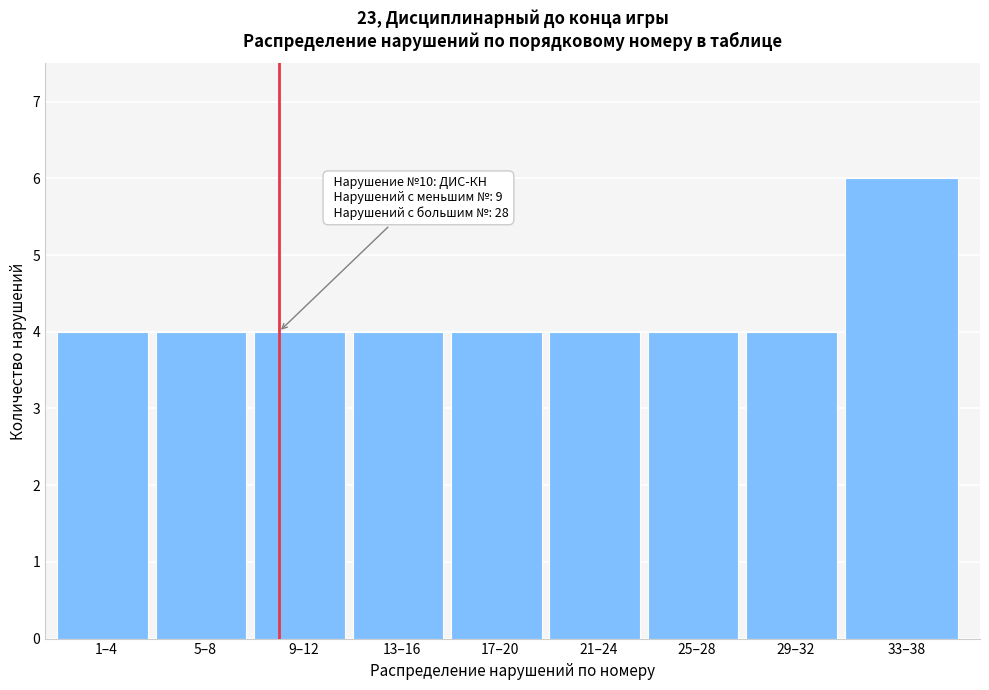

Reading right to left, transcribe all the data shown in this chart.

6	4	4	4	4	4	4	4	4